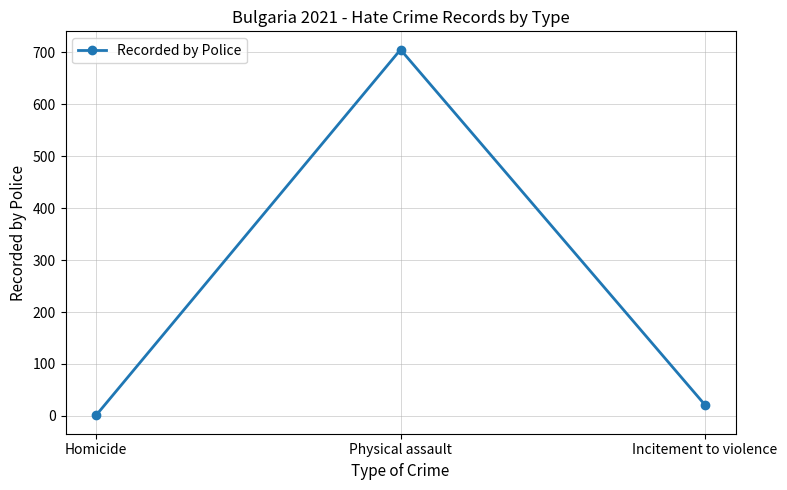

What is the label of the 2nd point from the left?

Physical assault